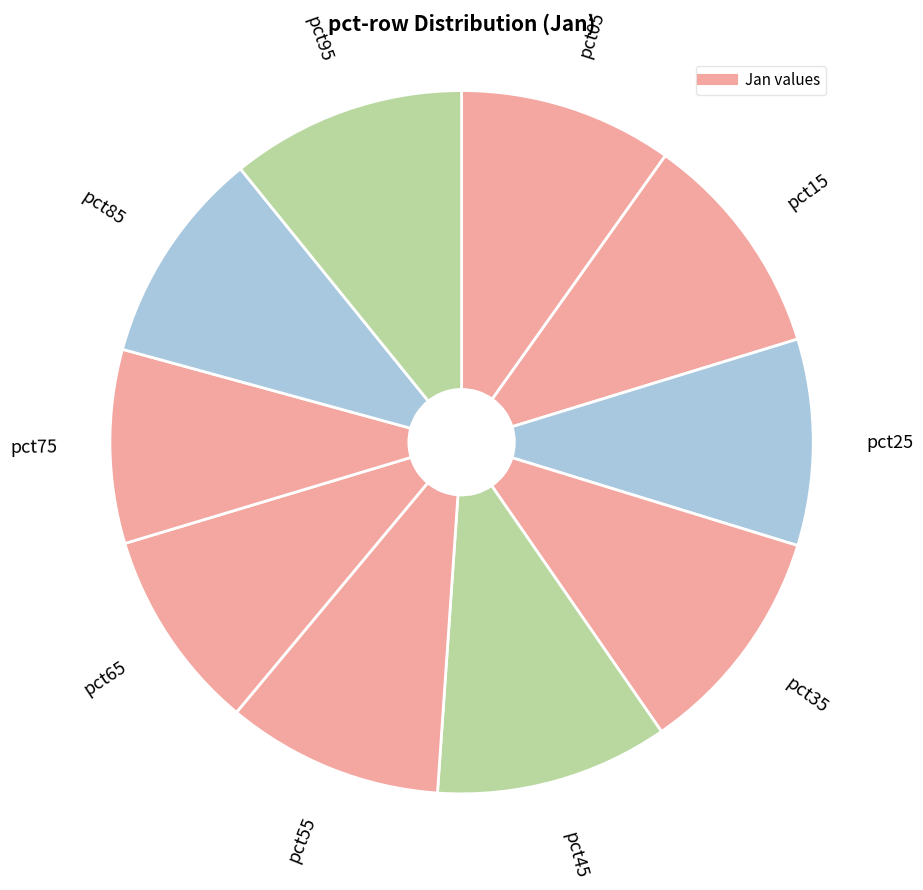

Is there a majority slice in this chart?

No